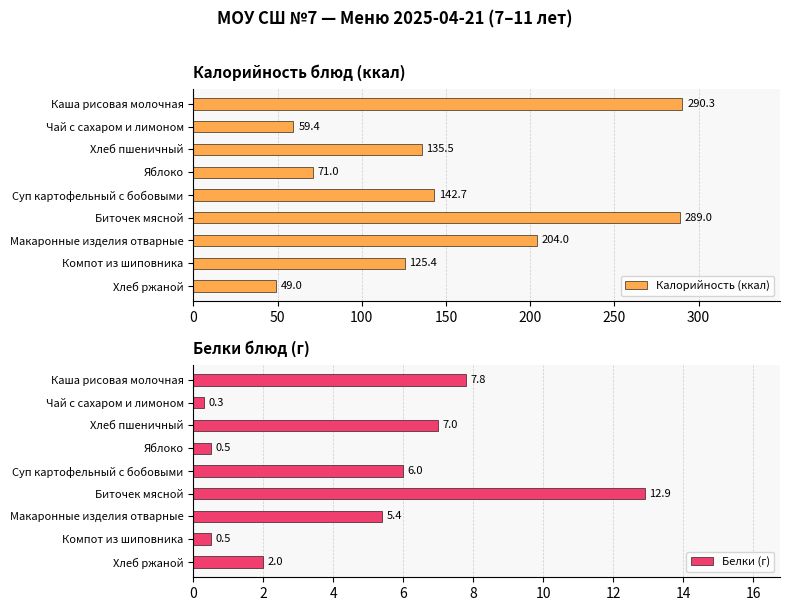

List the labels in order of Калорийность (ккал) value, smallest first.

Хлеб ржаной, Чай с сахаром и лимоном, Яблоко, Компот из шиповника, Хлеб пшеничный, Суп картофельный с бобовыми, Макаронные изделия отварные, Биточек мясной, Каша рисовая молочная